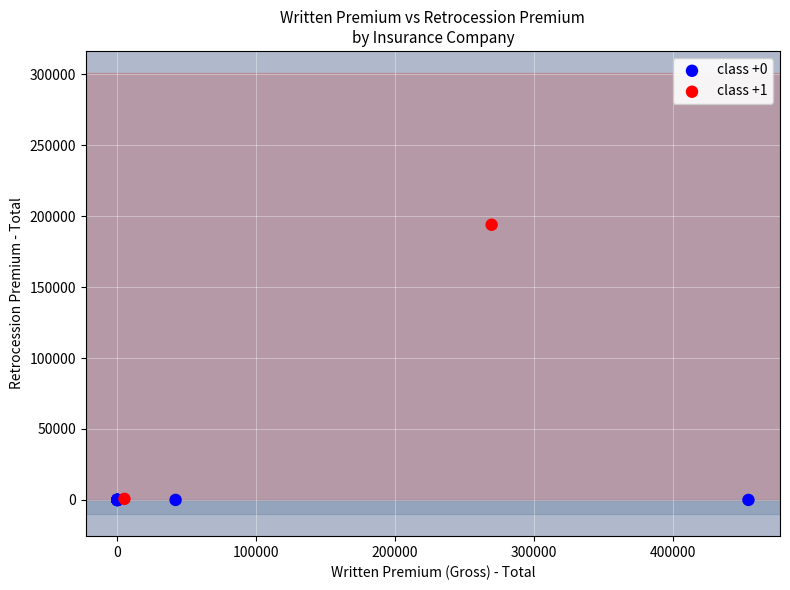

What are all the series names shown in the legend?

class +0, class +1